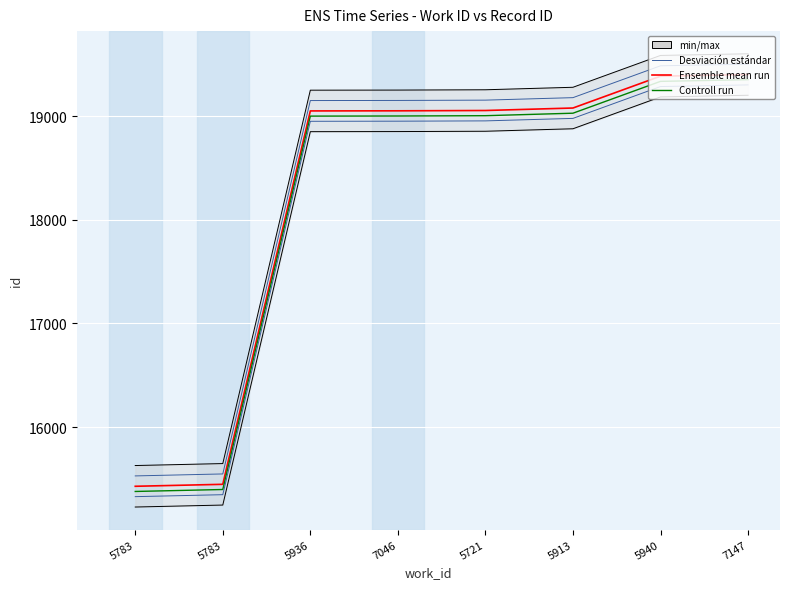

What is the approximate value of Ensemble mean run at 5783?

15430